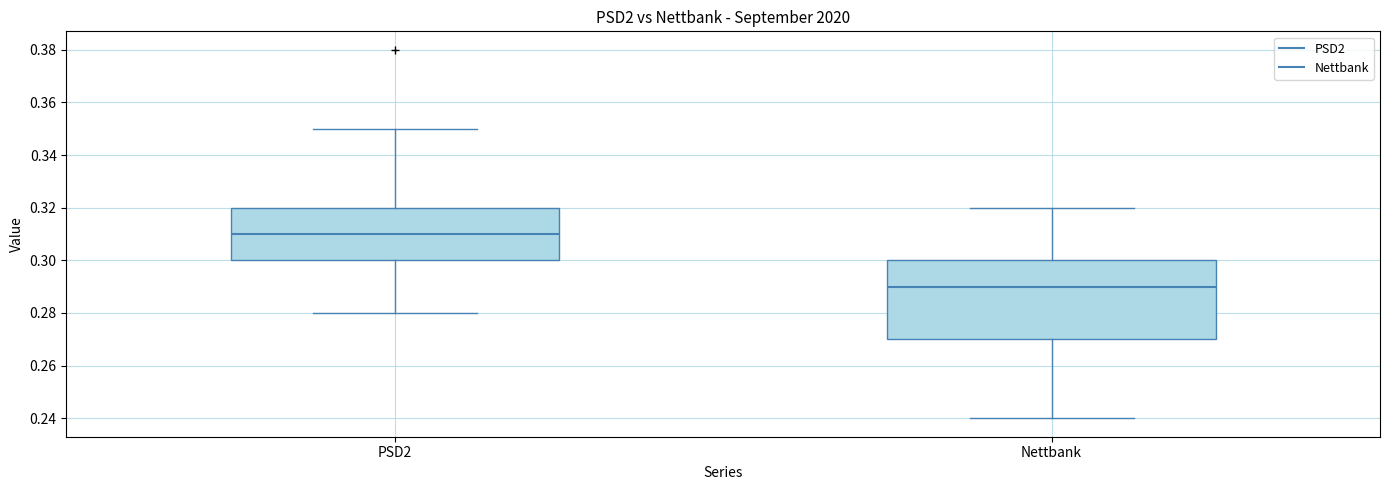

Reading left to right, transcribe this box plot: for each box, give where its median line is, the range the box spans, and where its two whiskers end, as read against the y-axis. The values are not printed on the chart, so give them approximately, as read against the axis.

PSD2: median 0.31, box 0.30 to 0.32, whiskers 0.28 to 0.35
Nettbank: median 0.29, box 0.27 to 0.30, whiskers 0.24 to 0.32